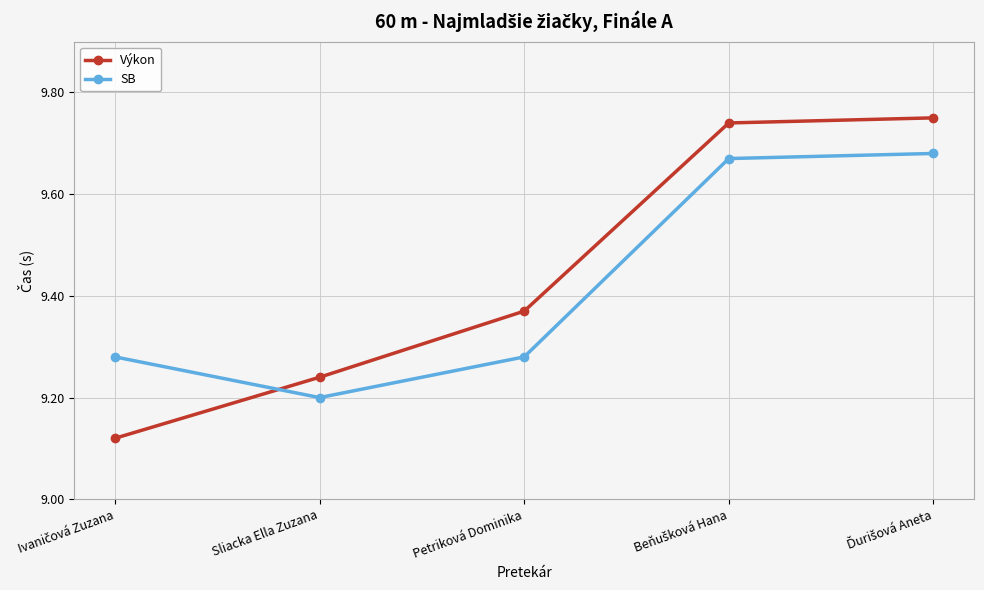

How many times do SB and Výkon cross each other?

1